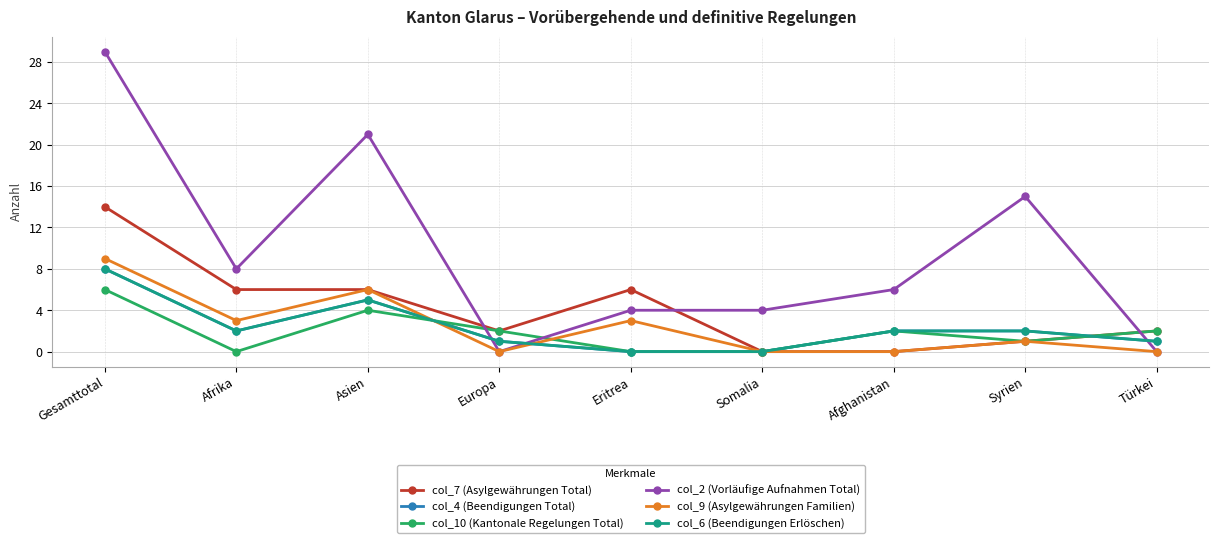

The value of col_7 (Asylgewährungen Total) at Europa is 2. True or false?

True